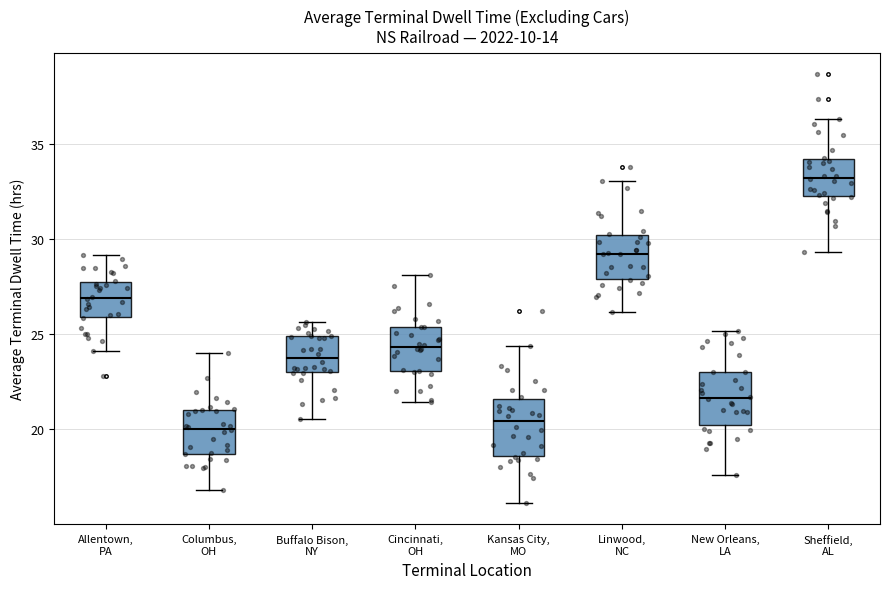

Where is the upper edge of the box for New Orleans, LA on the y-axis? The values are not printed on the chart, so give them approximately, as read against the axis.

23.0